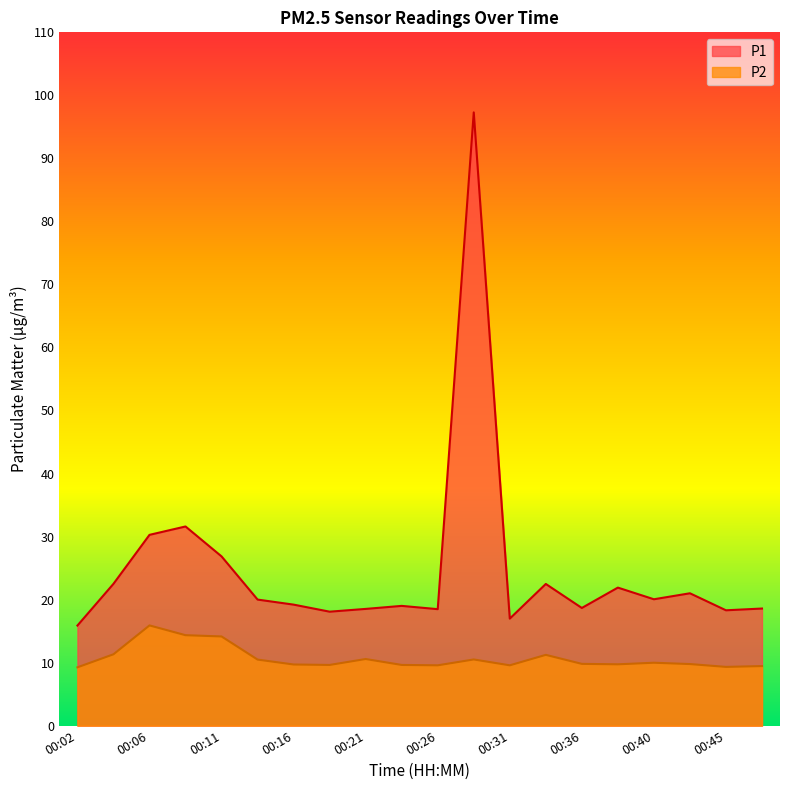

Between 00:19 and 00:45, which series saw the biggest shift?

P2